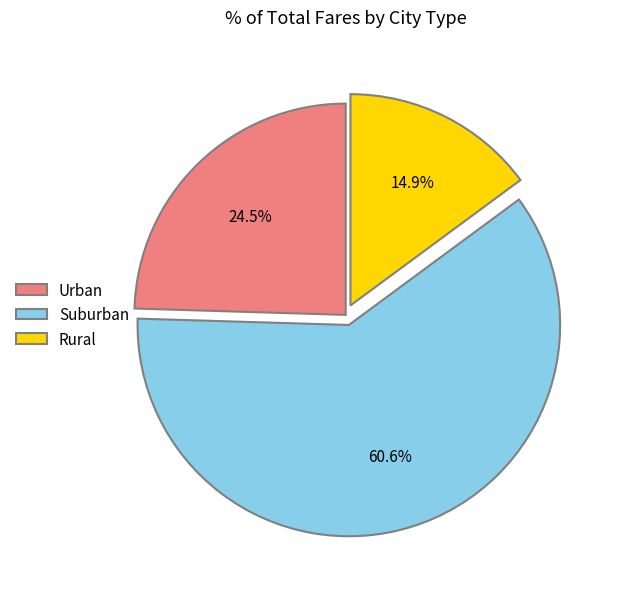

Rank the categories by value from highest to lowest.

Suburban, Urban, Rural